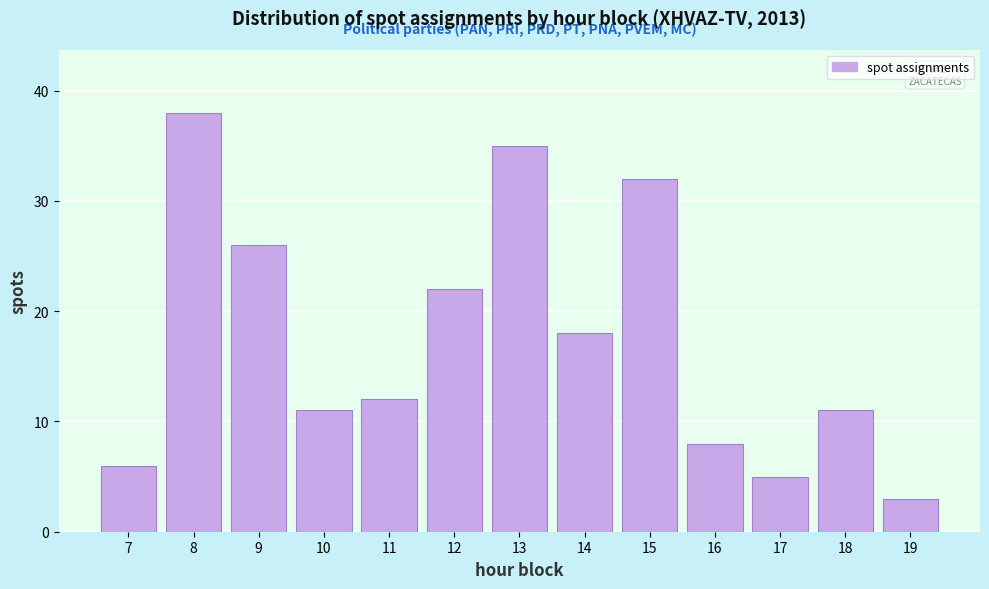

Reading left to right, transcribe all the data shown in this chart.

6	38	26	11	12	22	35	18	32	8	5	11	3